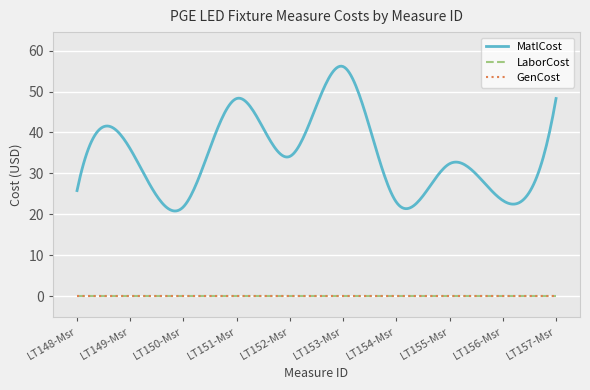

Reading left to right, what are all the values shown in this chart?

MatlCost: LT148-Msr=25.8	LT149-Msr=36.0	LT150-Msr=21.9	LT151-Msr=48.3	LT152-Msr=34.2	LT153-Msr=56.1	LT154-Msr=23.0	LT155-Msr=32.4	LT156-Msr=23.4	LT157-Msr=48.3
LaborCost: LT148-Msr=0.0	LT149-Msr=0.0	LT150-Msr=0.0	LT151-Msr=0.0	LT152-Msr=0.0	LT153-Msr=0.0	LT154-Msr=0.0	LT155-Msr=0.0	LT156-Msr=0.0	LT157-Msr=0.0
GenCost: LT148-Msr=0.0	LT149-Msr=0.0	LT150-Msr=0.0	LT151-Msr=0.0	LT152-Msr=0.0	LT153-Msr=0.0	LT154-Msr=0.0	LT155-Msr=0.0	LT156-Msr=0.0	LT157-Msr=0.0